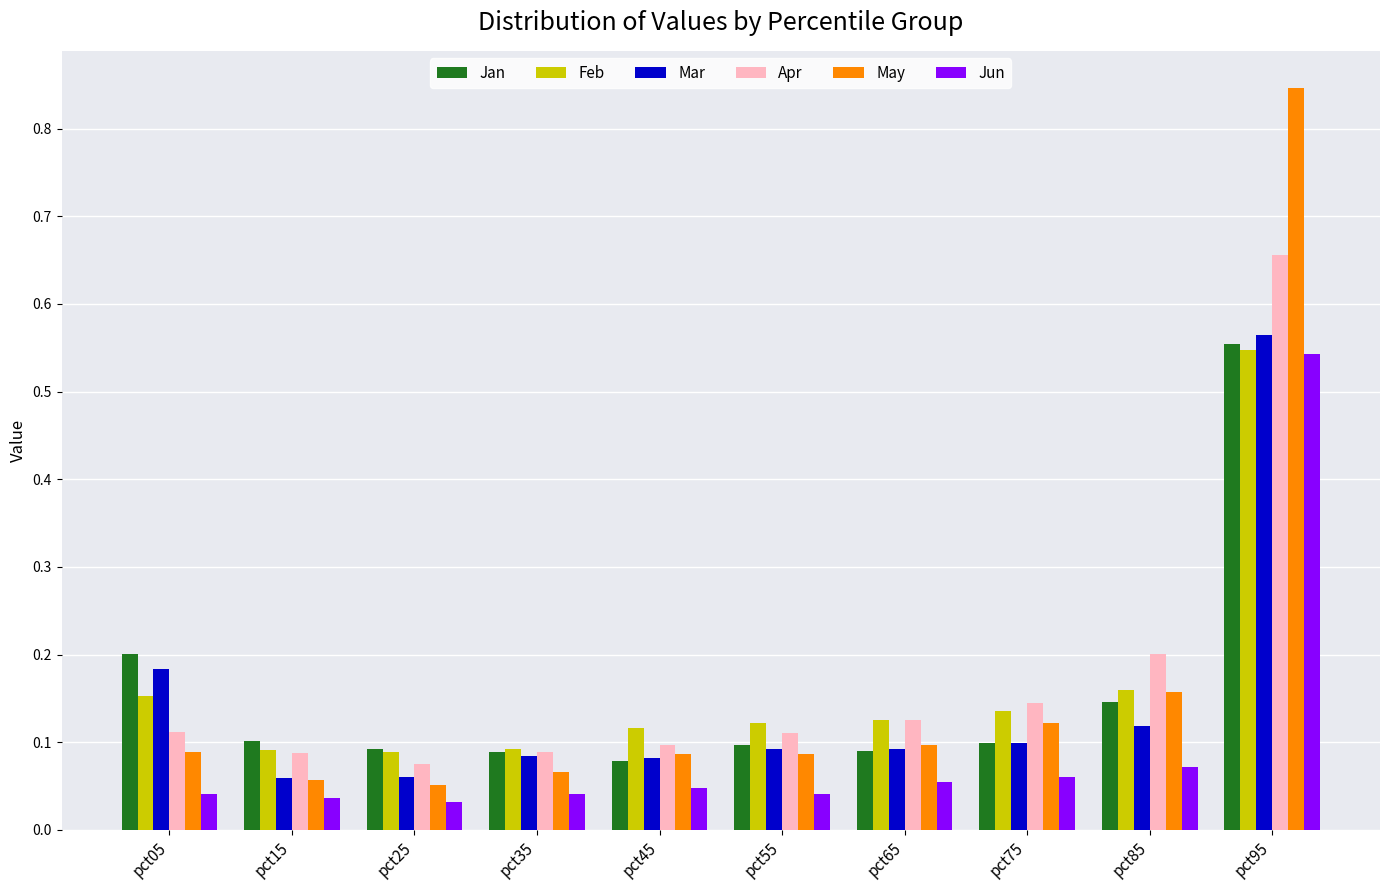

Which series has the widest spread of values?

May